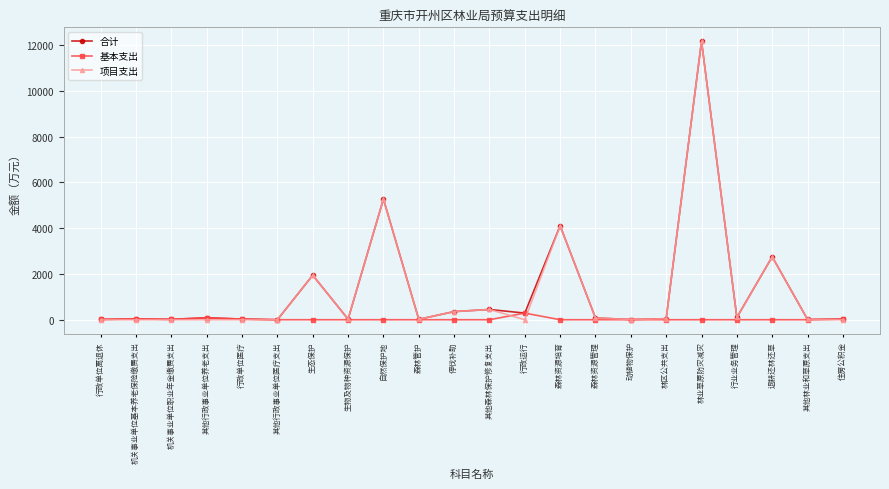

At which category is the sum across all series the highest?

林业草原防灾减灾